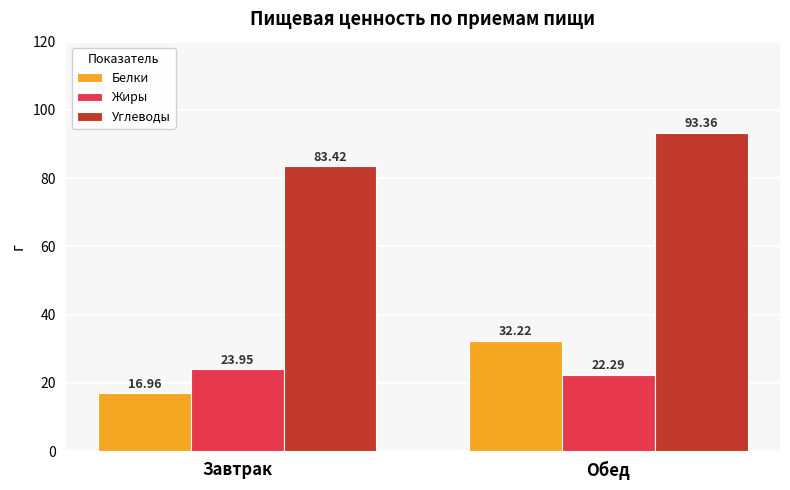

What is the label of the 1st bar from the right?

Обед